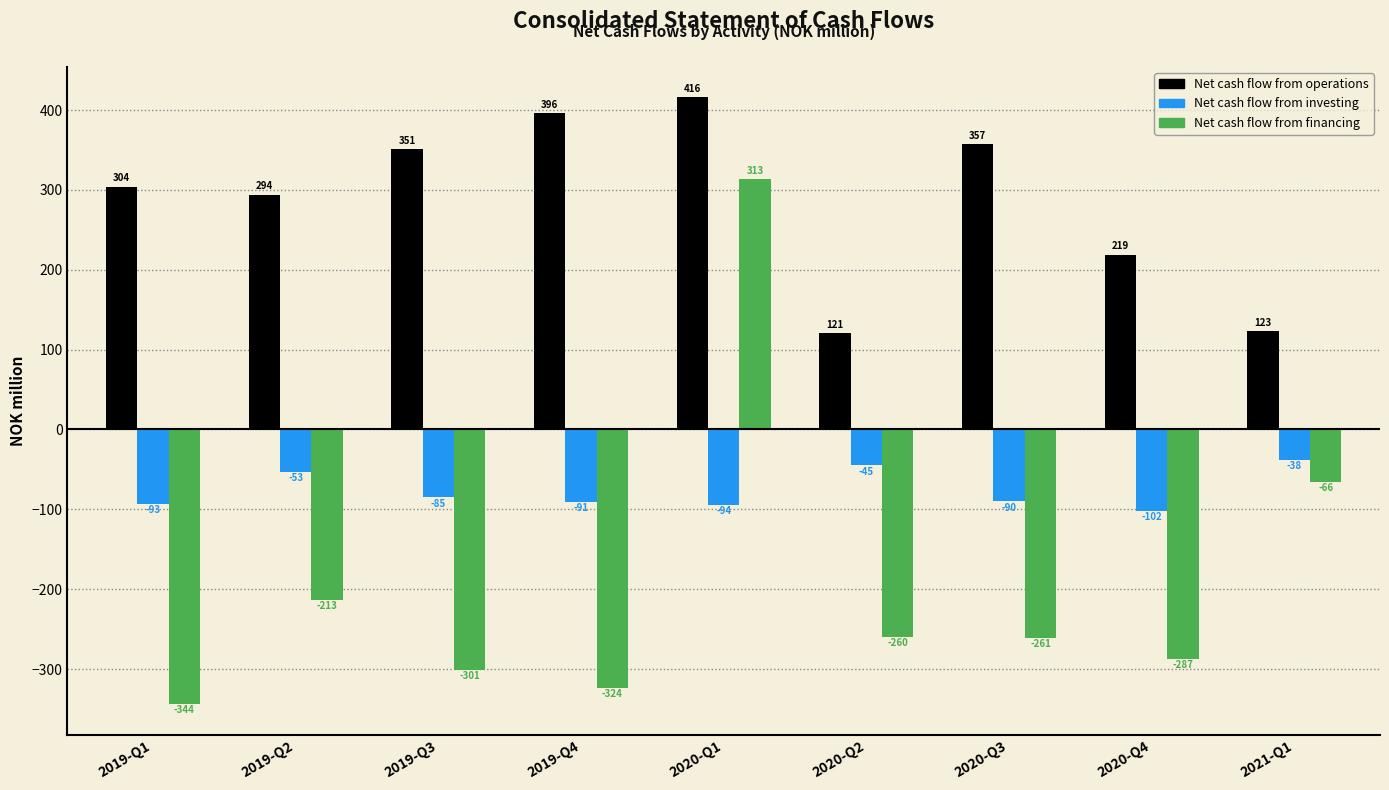

Reading left to right, list all the values displayed in this chart.

Net cash flow from operations: 2019-Q1=304	2019-Q2=294	2019-Q3=351	2019-Q4=396	2020-Q1=416	2020-Q2=121	2020-Q3=357	2020-Q4=219	2021-Q1=123
Net cash flow from investing: 2019-Q1=-93	2019-Q2=-53	2019-Q3=-85	2019-Q4=-91	2020-Q1=-94	2020-Q2=-45	2020-Q3=-90	2020-Q4=-102	2021-Q1=-38
Net cash flow from financing: 2019-Q1=-344	2019-Q2=-213	2019-Q3=-301	2019-Q4=-324	2020-Q1=313	2020-Q2=-260	2020-Q3=-261	2020-Q4=-287	2021-Q1=-66